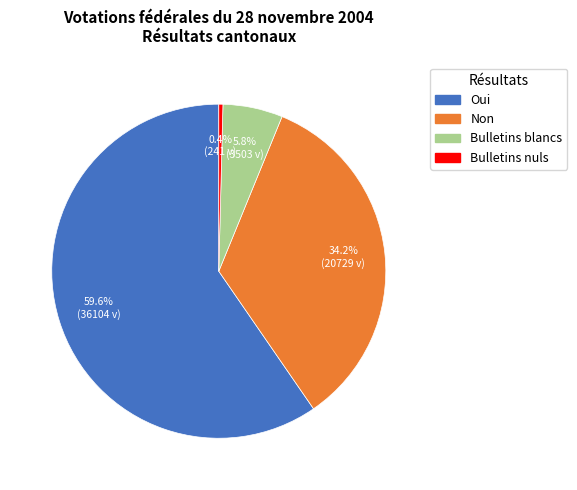

Between Oui and Bulletins blancs, which is larger?

Oui